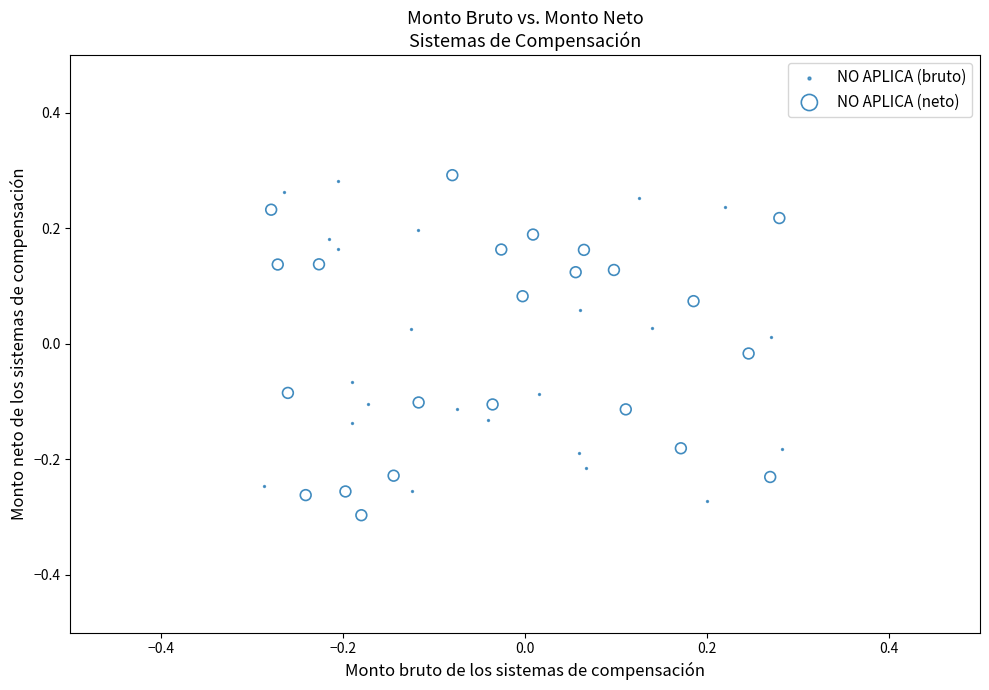

What are all the series names shown in the legend?

NO APLICA (bruto), NO APLICA (neto)